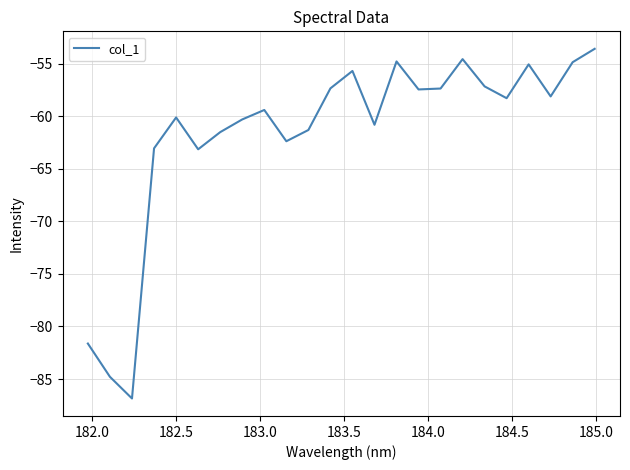

What is the difference between the maximum and minimum values?

33.3